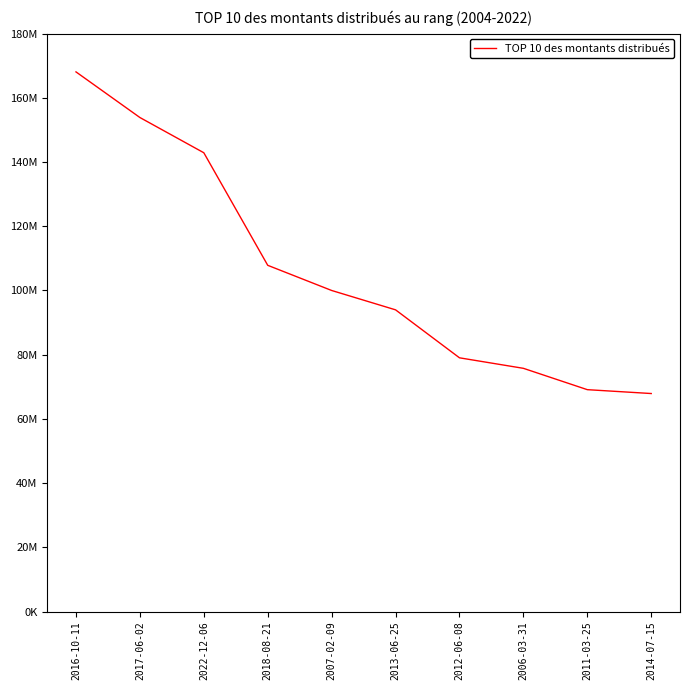

What is the label of the 1st point from the right?

2014-07-15